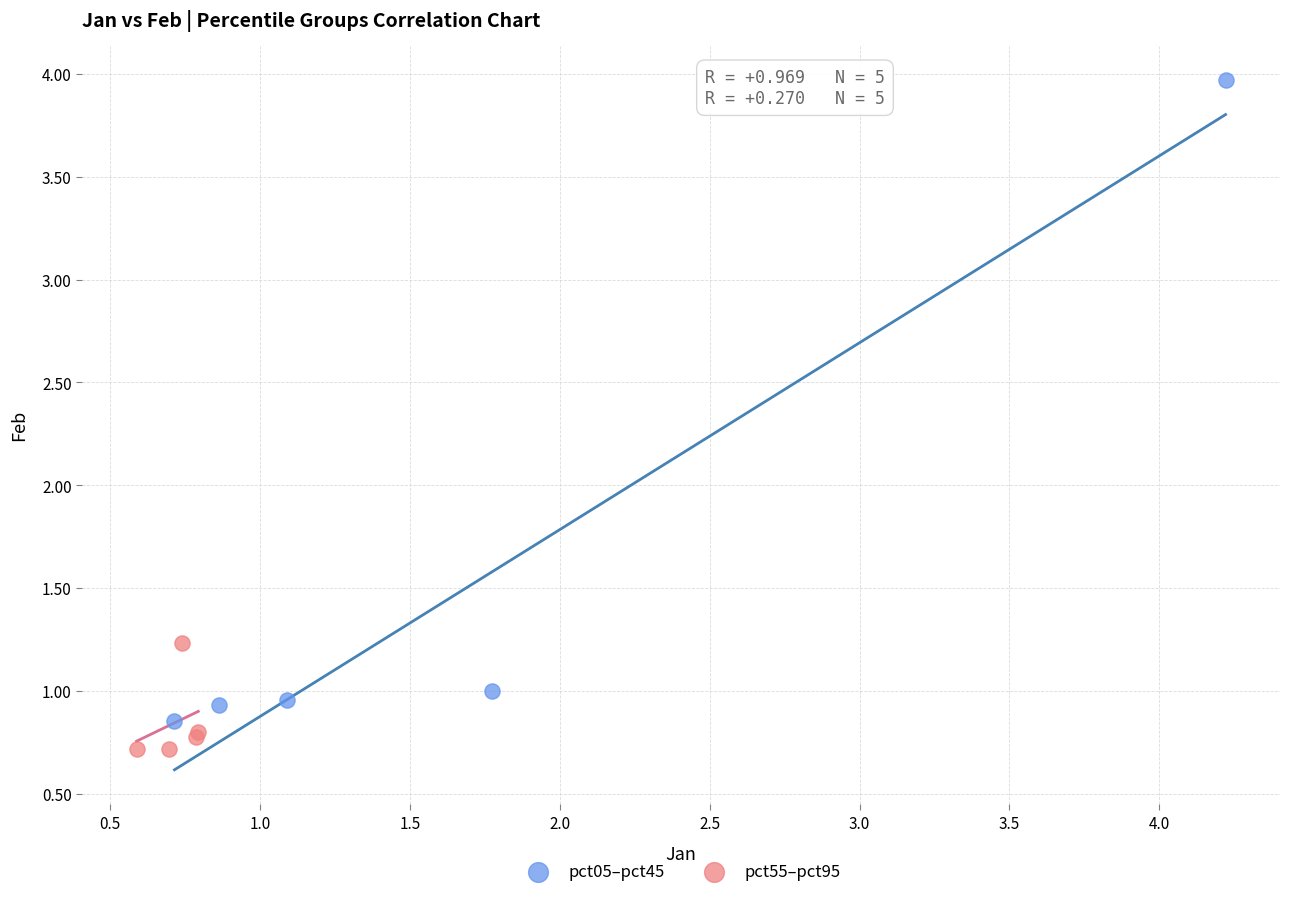

What are all the series names shown in the legend?

pct05–pct45, pct55–pct95